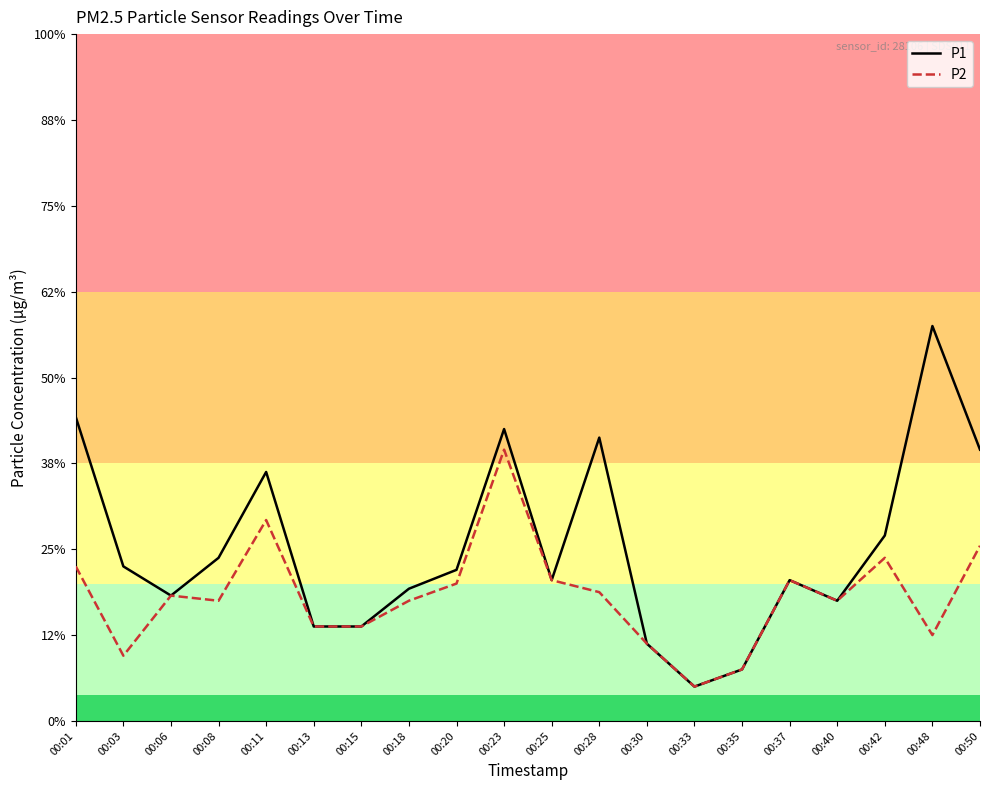

Which series has the largest range (max minus min)?

P1